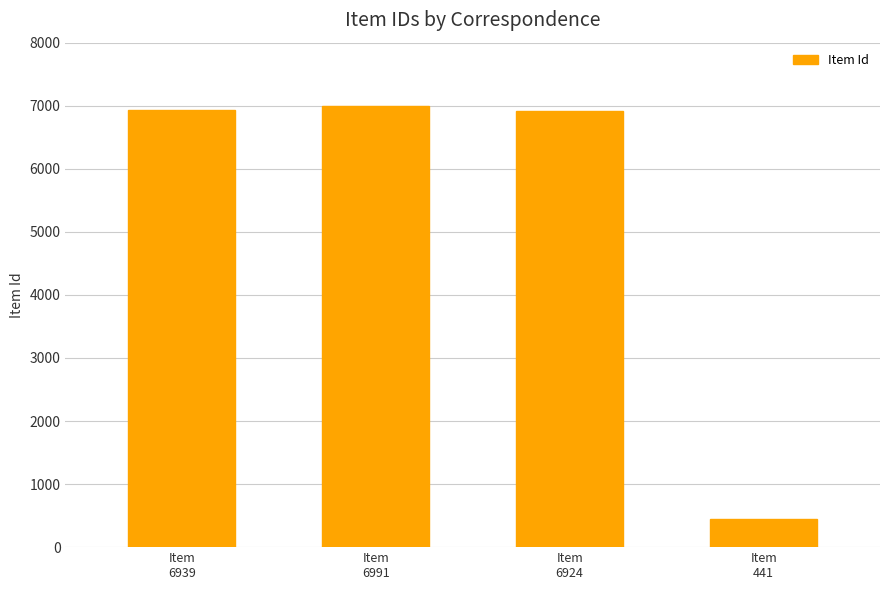

What is the value of the 2nd bar from the left?

6991